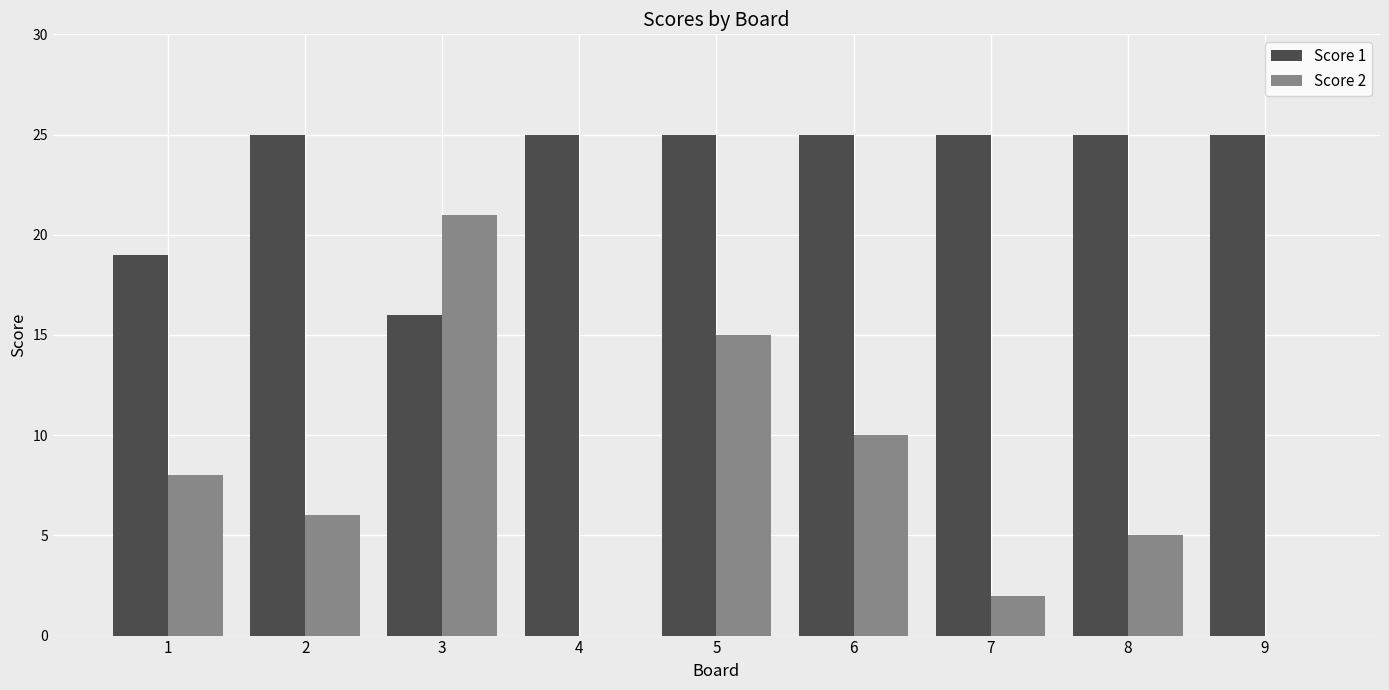

True or false: Score 2 has a value of -14 at 4.

False